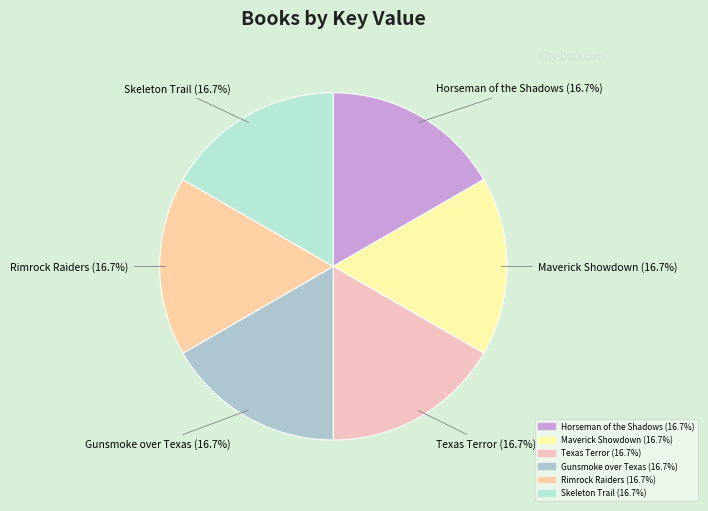

Does Maverick Showdown account for over 50% of the chart?

No